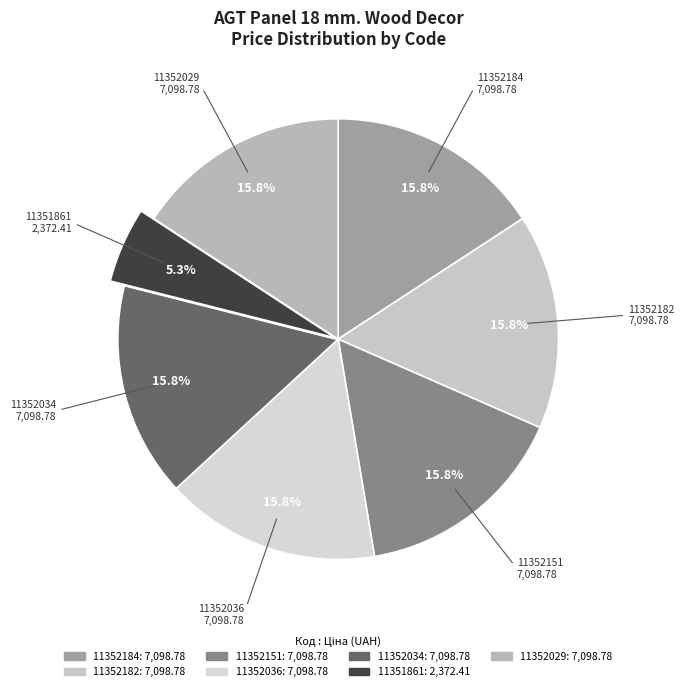

To the nearest percent, what is the difference between the largest and smallest slice percentages?

11%